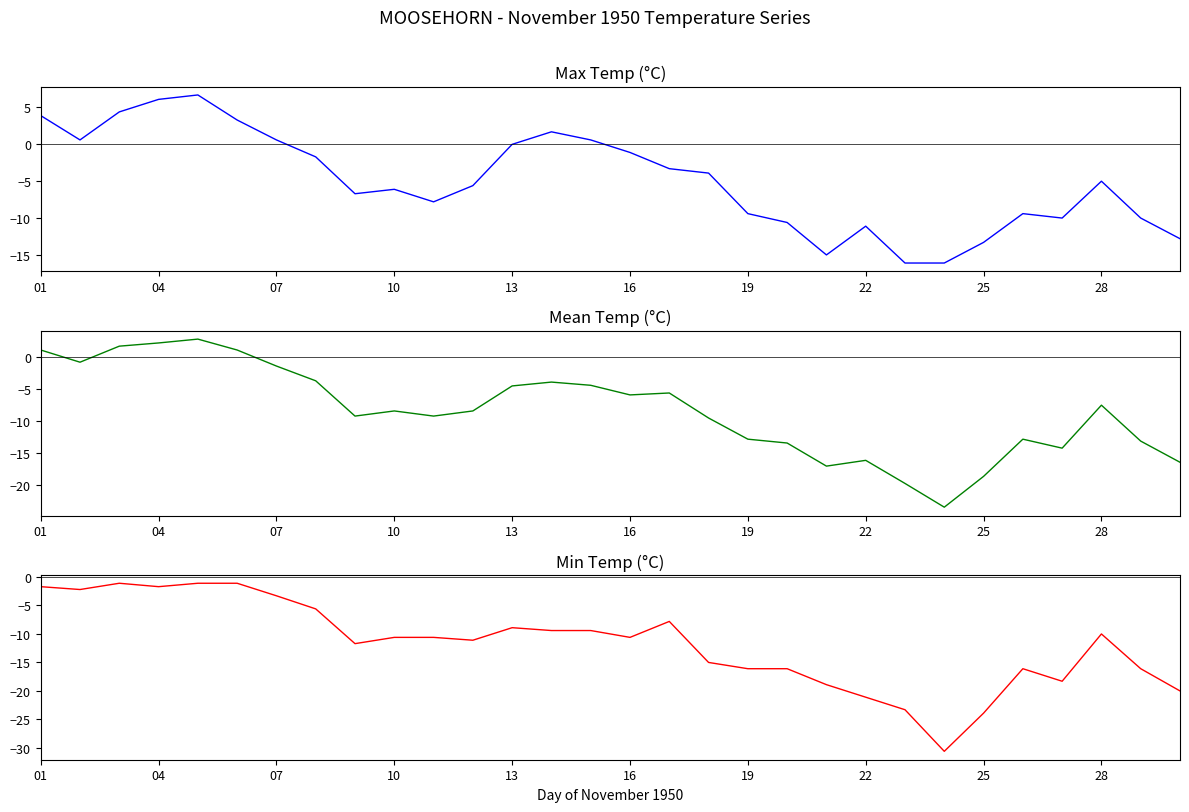

What is the difference between the second highest and second lowest values in the Mean Temp (°C) series?

21.9